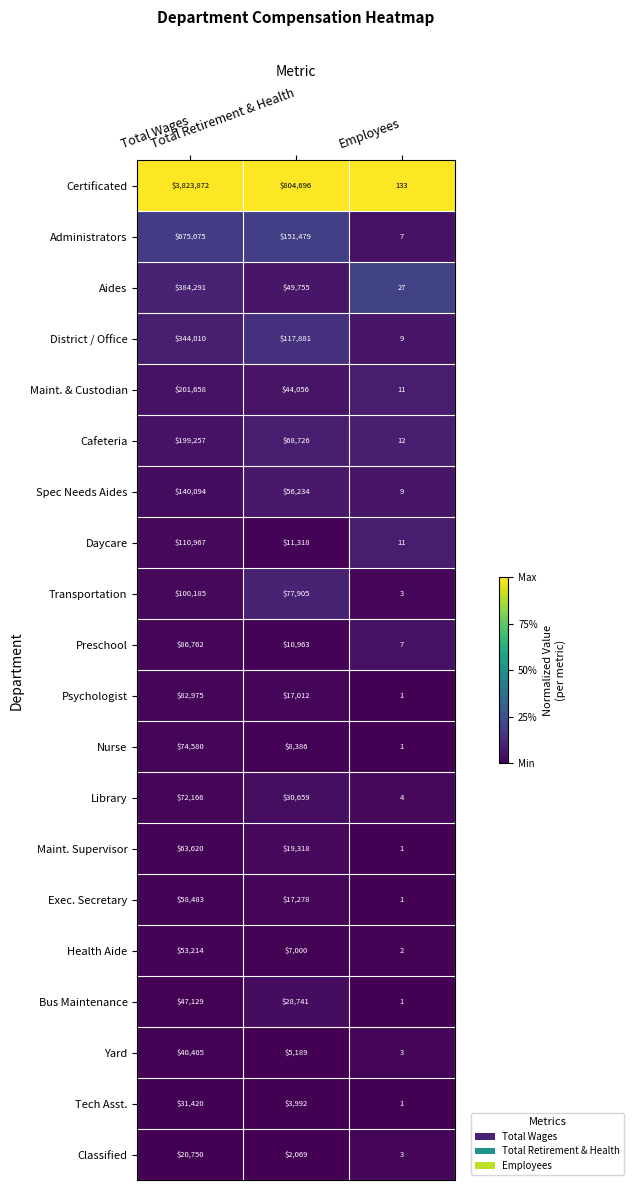

Rank the series by their maximum value, from lowest to highest.

Classified, Tech Asst., Yard, Bus Maintenance, Health Aide, Exec. Secretary, Maint. Supervisor, Library, Nurse, Psychologist, Preschool, Transportation, Daycare, Spec Needs Aides, Cafeteria, Maint. & Custodian, District / Office, Aides, Administrators, Certificated